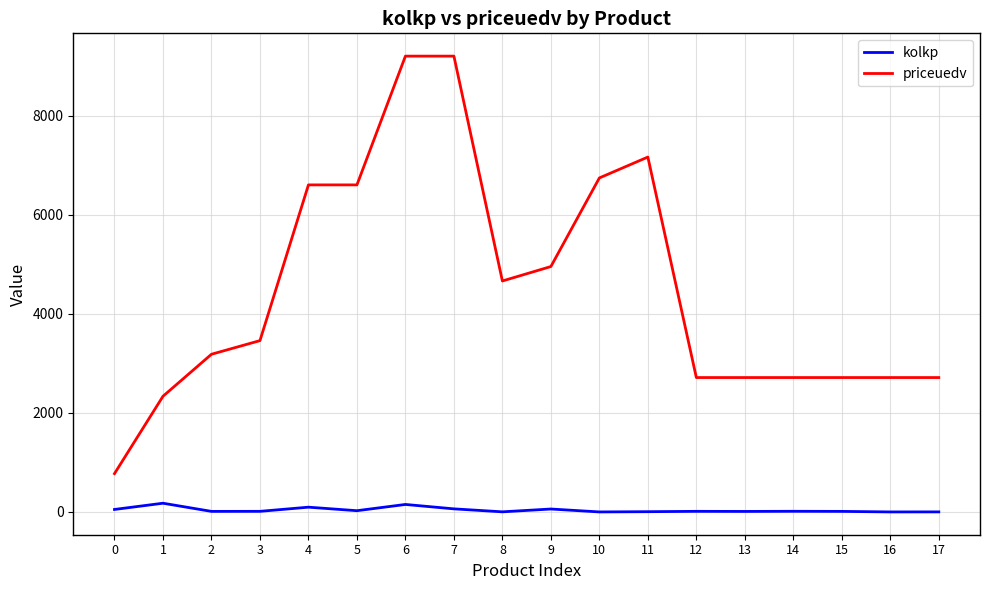

List the series in order of their peak value, lowest first.

kolkp, priceuedv